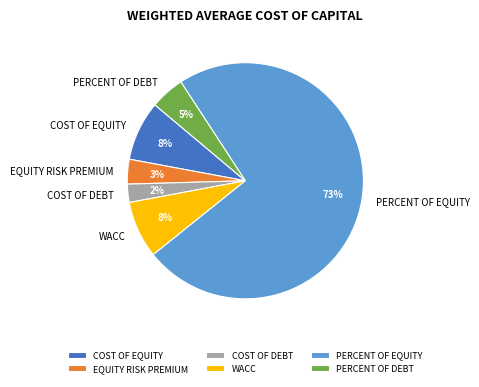

To the nearest percent, what is the average slice percentage?

17%